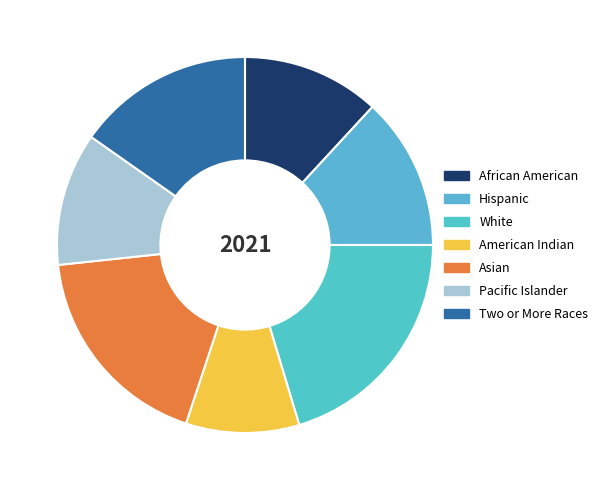

To the nearest percent, what is the average slice percentage?

14%